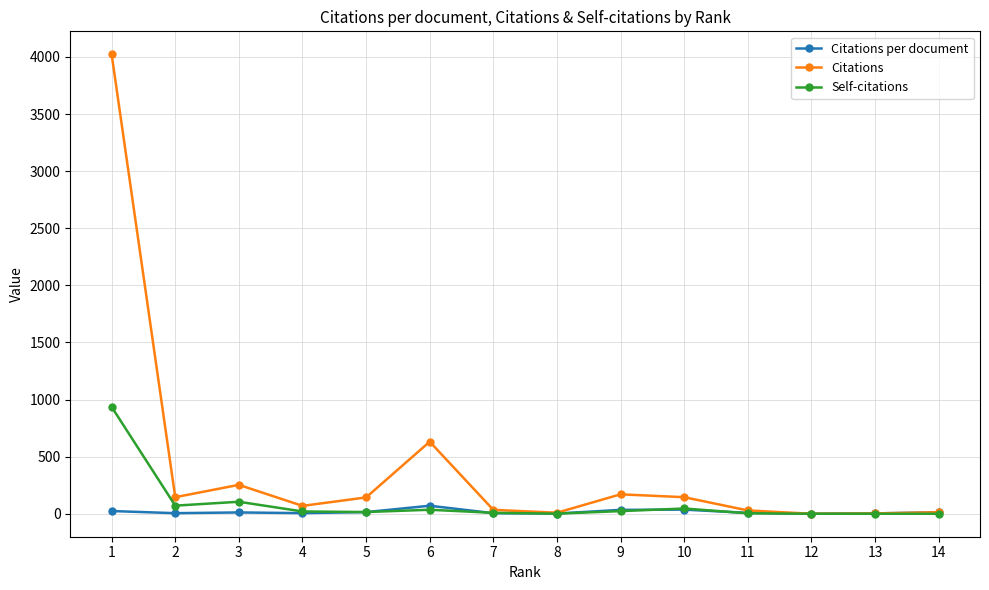

Which series has the widest spread of values?

Citations